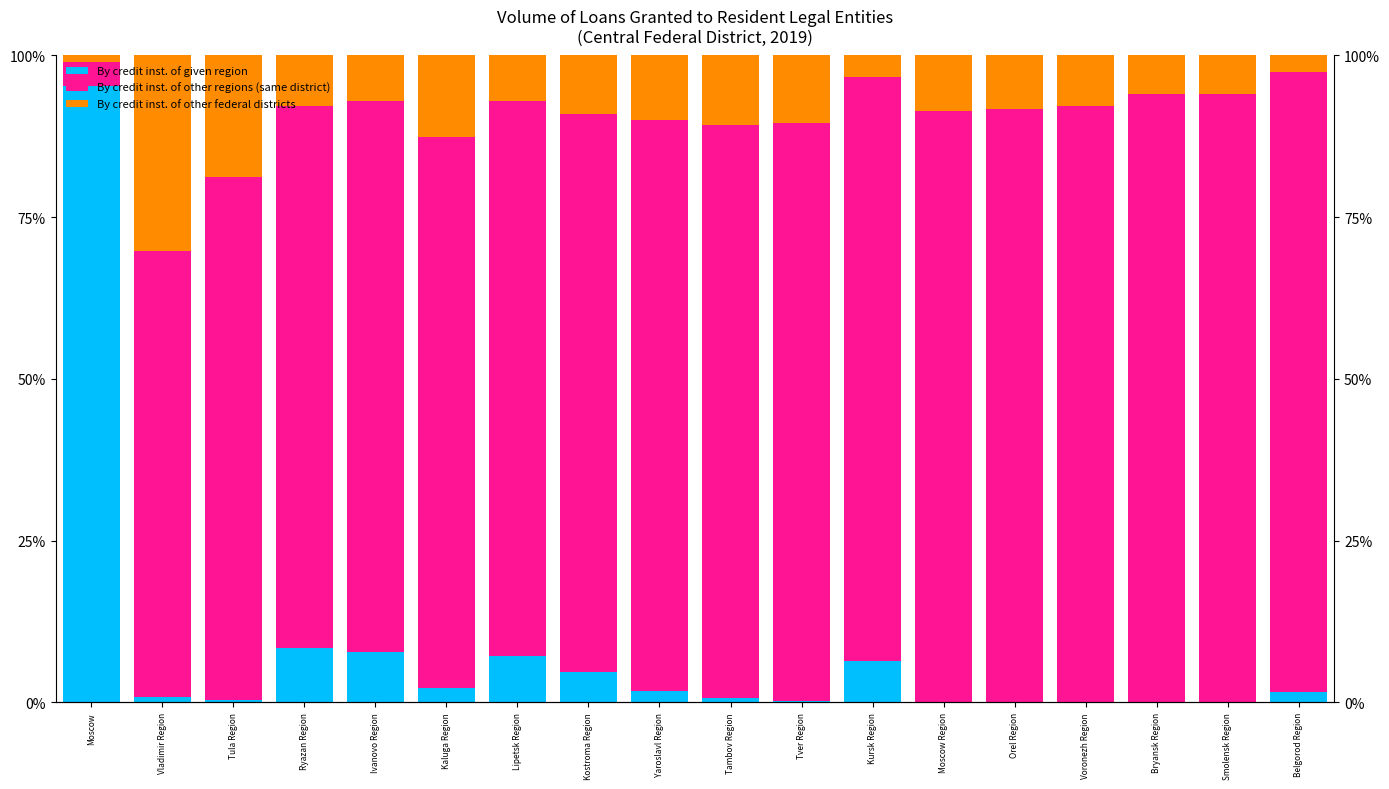

Reading left to right, transcribe all the data shown in this chart.

By credit inst. of given region: Moscow=95.4	Vladimir Region=0.8	Tula Region=0.3	Ryazan Region=8.4	Ivanovo Region=7.9	Kaluga Region=2.2	Lipetsk Region=7.1	Kostroma Region=4.7	Yaroslavl Region=1.7	Tambov Region=0.7	Tver Region=0.1	Kursk Region=6.5	Moscow Region=0.0	Orel Region=0.0	Voronezh Region=0.0	Bryansk Region=0.0	Smolensk Region=0.0	Belgorod Region=1.6
By credit inst. of other regions (same district): Moscow=3.6	Vladimir Region=69.0	Tula Region=80.9	Ryazan Region=83.8	Ivanovo Region=85.2	Kaluga Region=85.2	Lipetsk Region=85.8	Kostroma Region=86.3	Yaroslavl Region=88.3	Tambov Region=88.6	Tver Region=89.5	Kursk Region=90.3	Moscow Region=91.4	Orel Region=91.7	Voronezh Region=92.2	Bryansk Region=94.0	Smolensk Region=94.1	Belgorod Region=95.8
By credit inst. of other federal districts: Moscow=1.1	Vladimir Region=30.2	Tula Region=18.8	Ryazan Region=7.8	Ivanovo Region=7.0	Kaluga Region=12.6	Lipetsk Region=7.1	Kostroma Region=9.0	Yaroslavl Region=10.0	Tambov Region=10.7	Tver Region=10.4	Kursk Region=3.3	Moscow Region=8.6	Orel Region=8.3	Voronezh Region=7.8	Bryansk Region=6.0	Smolensk Region=5.9	Belgorod Region=2.6